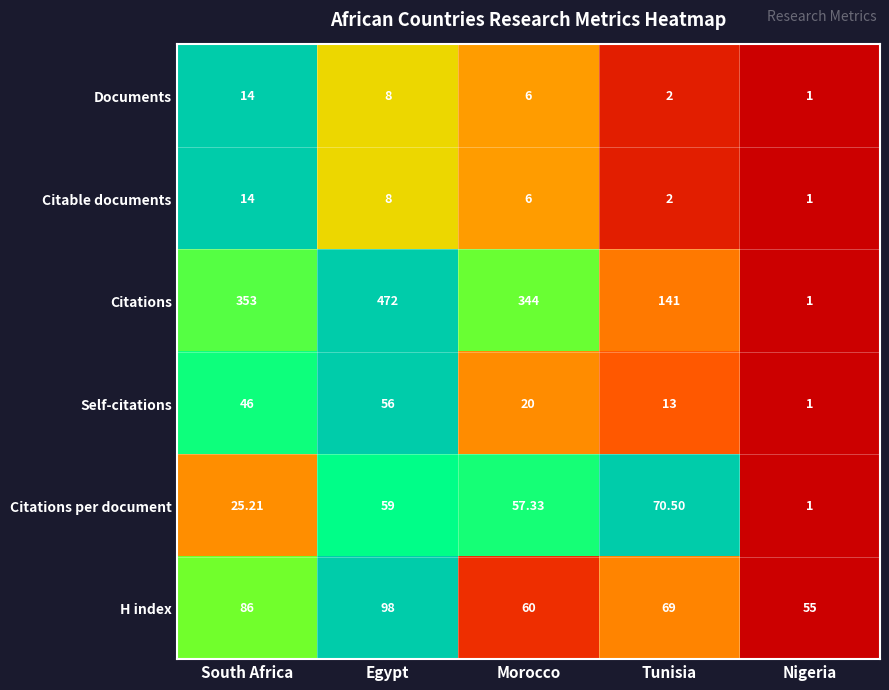

Where does the Self-citations series first go above 20?

South Africa